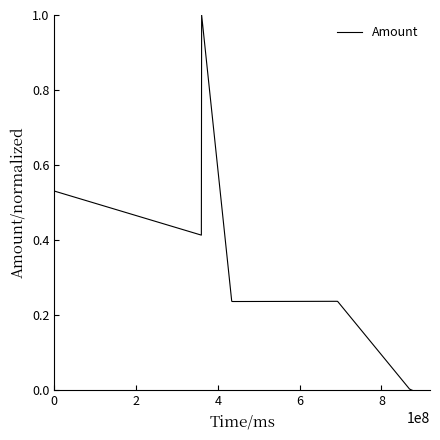

What is the greatest value displayed?

1.0